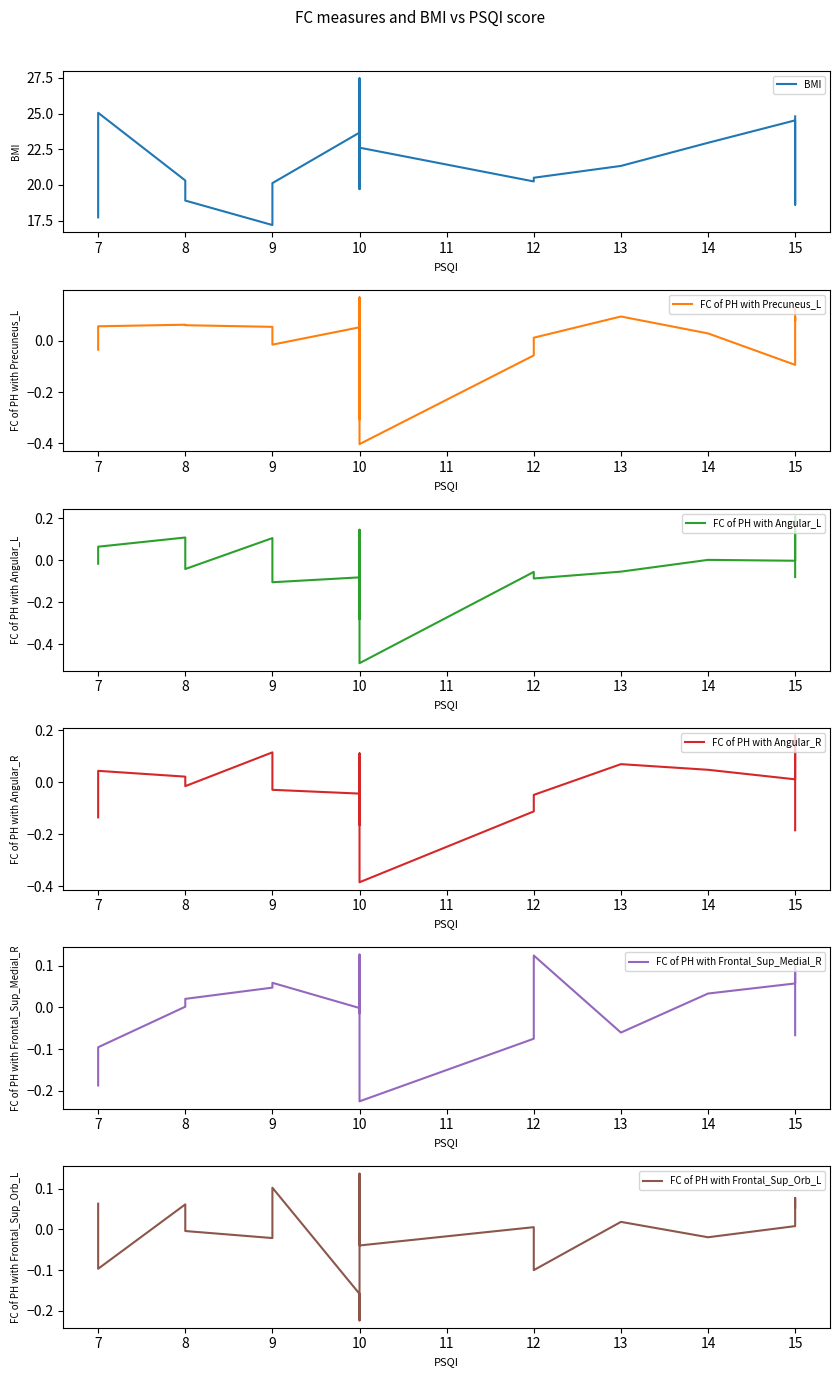

Where does the FC of PH with Frontal_Sup_Medial_R series first go above 0?

8